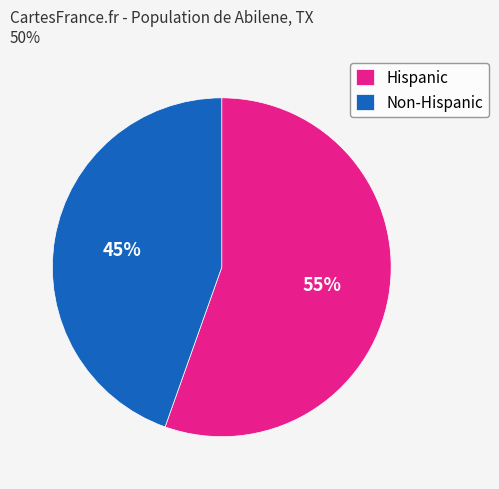

What is the smallest slice in the pie chart?

Non-Hispanic